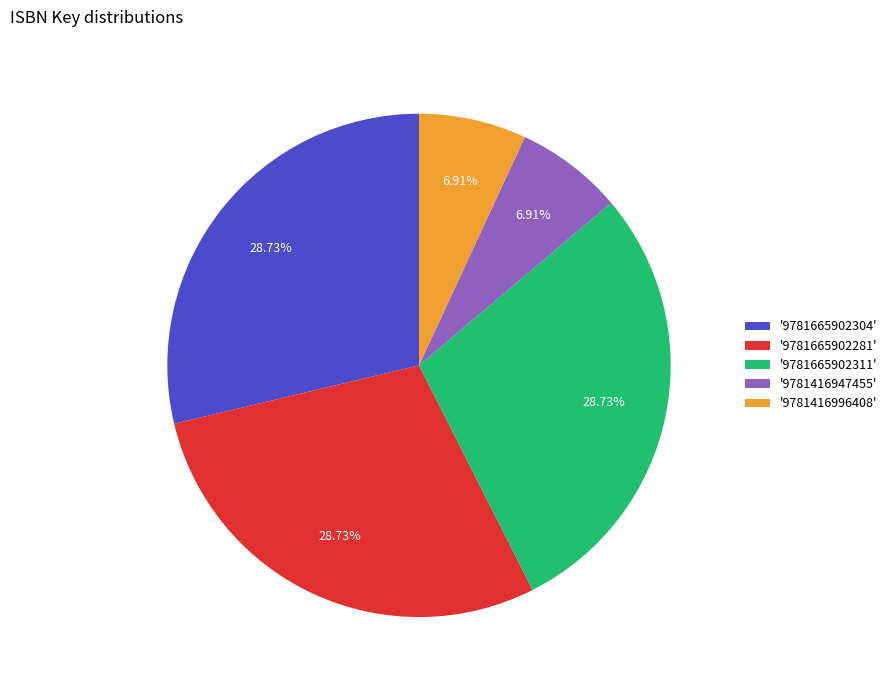

Combined, do '9781665902304' and '9781416947455' account for over 50%?

No